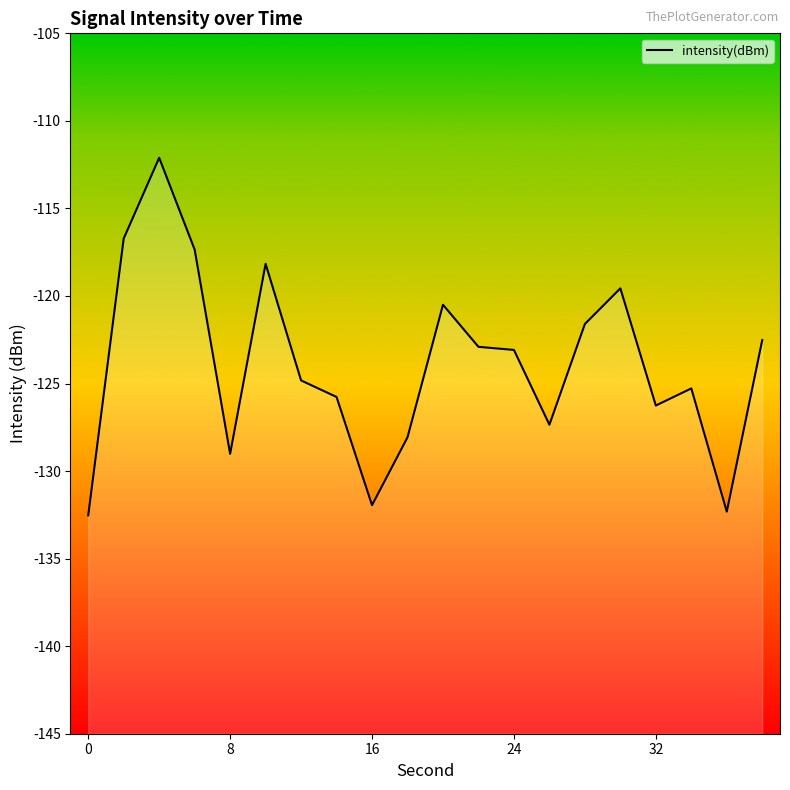

How many data points are above -123?

9